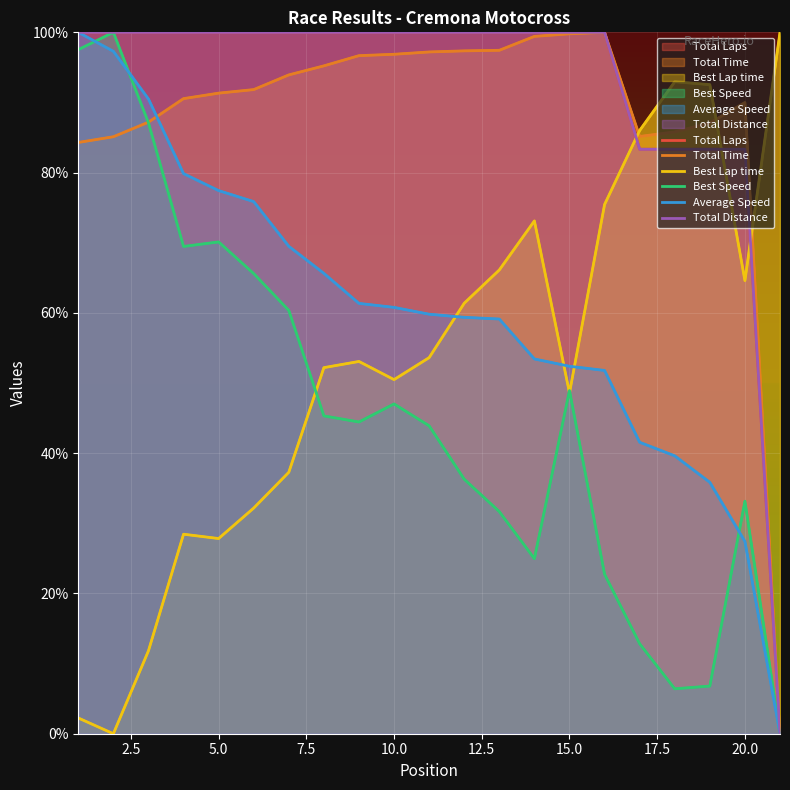

True or false: Best Speed and Total Laps intersect in this chart.

False